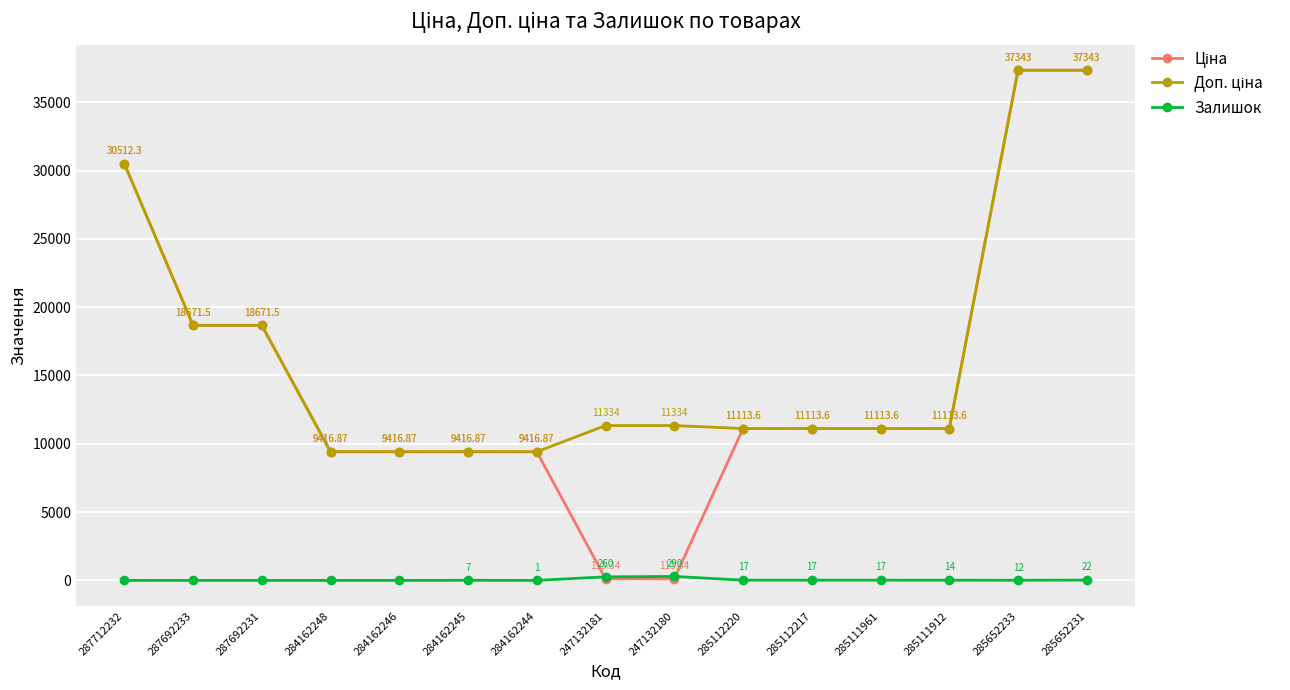

How many distinct data groups are displayed?

3